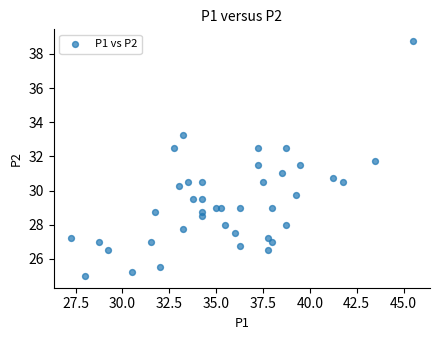

What is the range of X values (max minus min)?

18.2